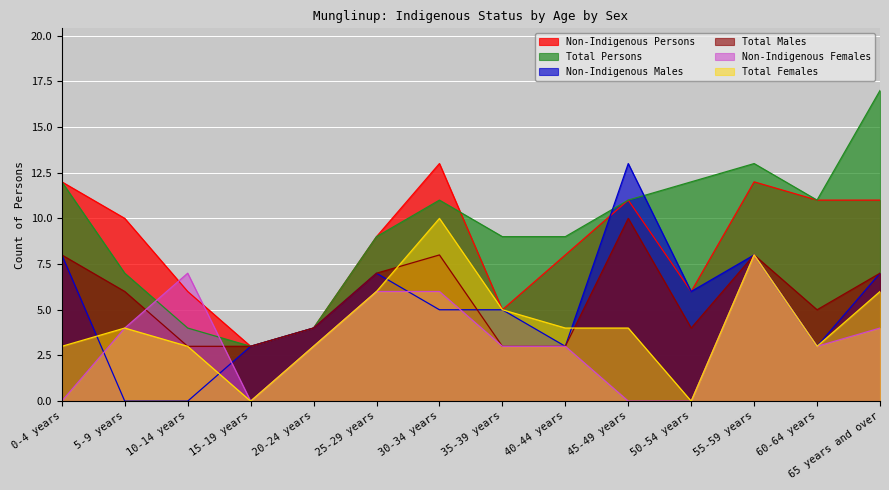

What is the difference between the second highest and second lowest values in the Total Females series?

8